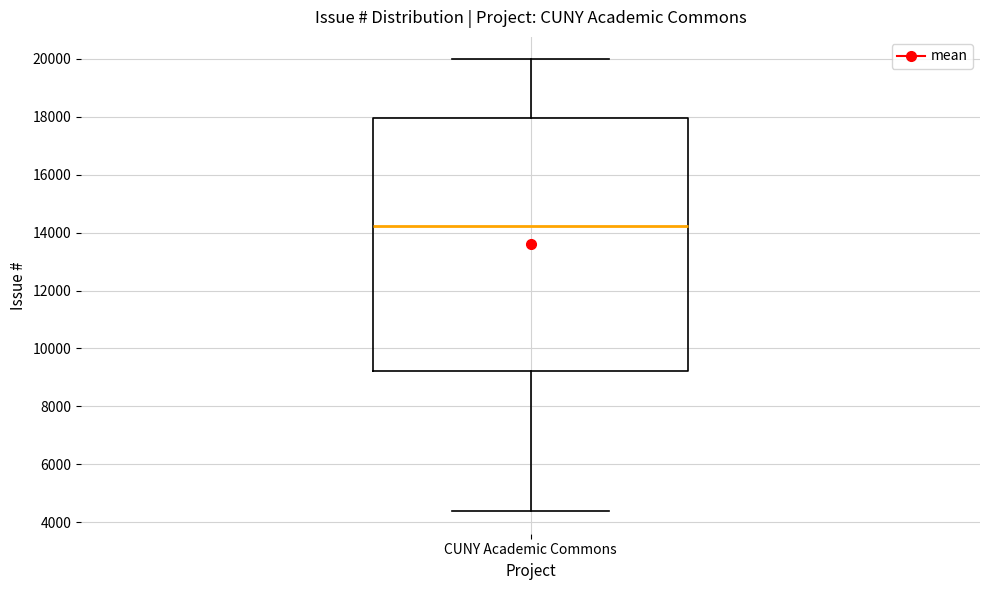

Where does the upper whisker of the box for CUNY Academic Commons end on the y-axis? The values are not printed on the chart, so give them approximately, as read against the axis.

20000